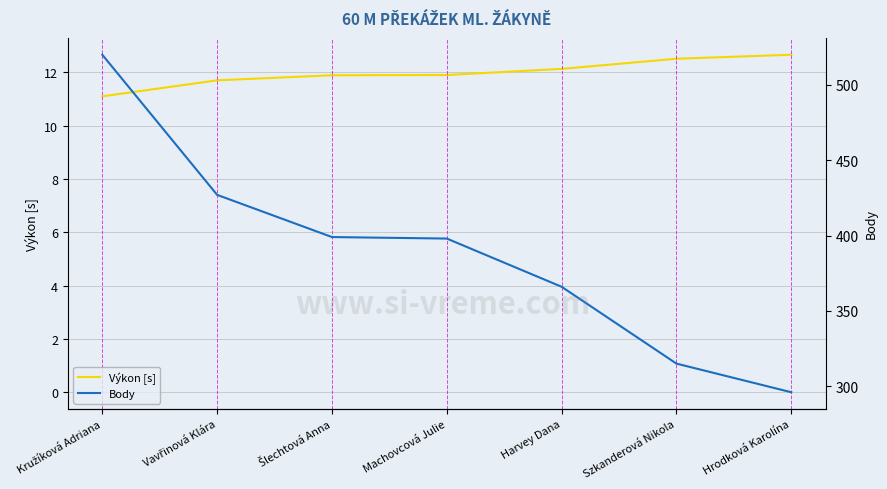

Is the value of Body at Szkanderová Nikola greater than the value of Výkon [s] at Vavřinová Klára?

Yes